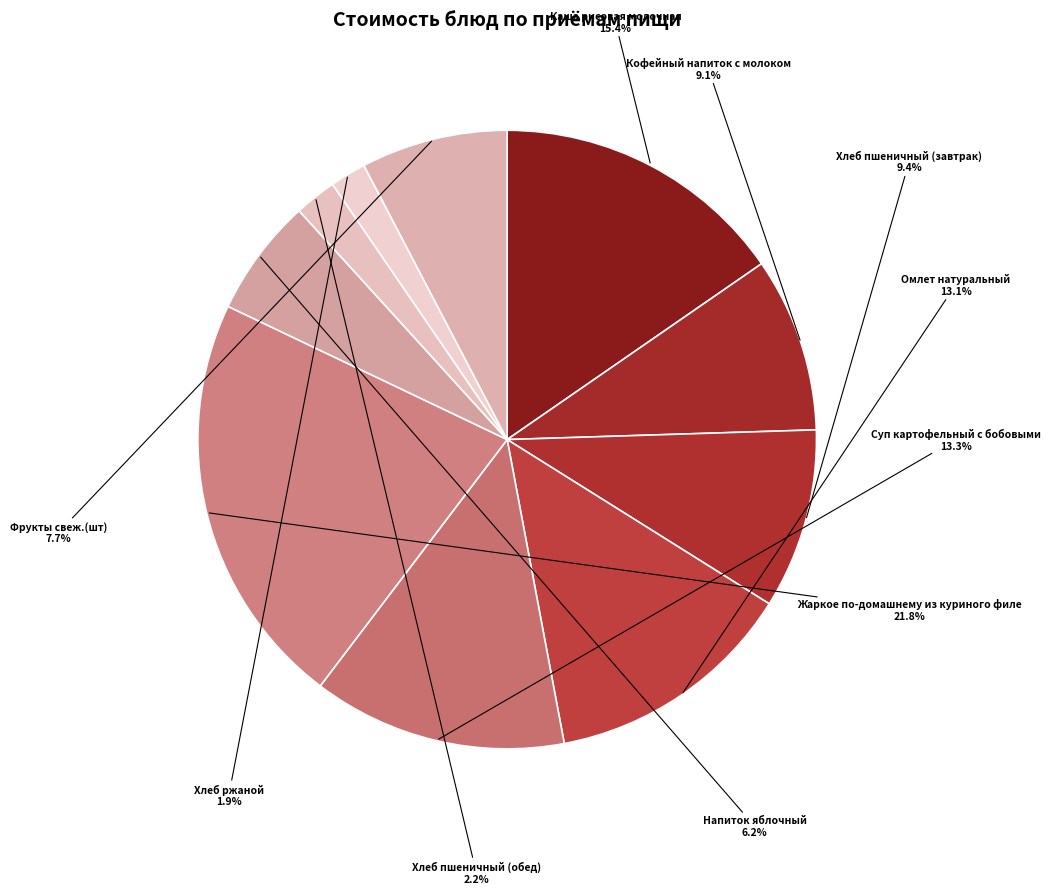

How many segments does this pie chart have?

10